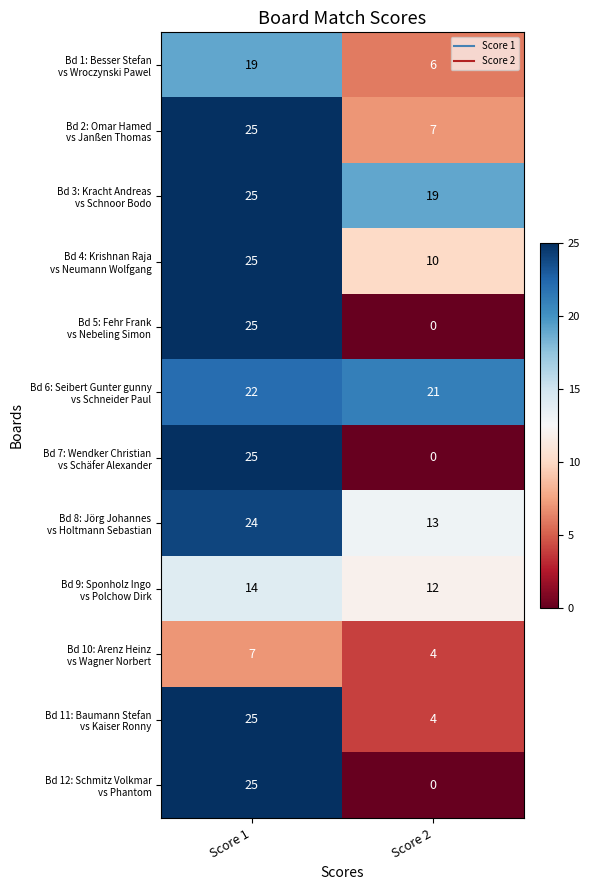

What is the total value across all series at Score 2?

96